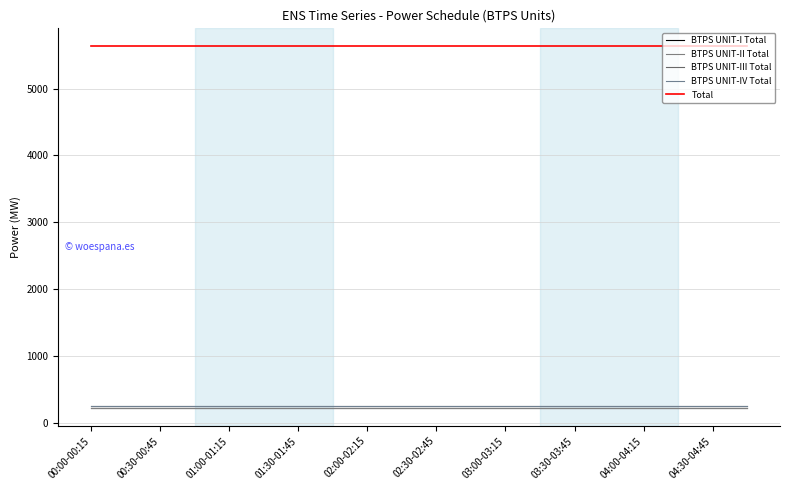

Reading right to left, transcribe all the data shown in this chart.

BTPS UNIT-I Total: 220	220	220	220	220	220	220	220	220	220	220	220	220	220	220	220	220	220	220	220
BTPS UNIT-II Total: 220	220	220	220	220	220	220	220	220	220	220	220	220	220	220	220	220	220	220	220
BTPS UNIT-III Total: 245	245	245	245	245	245	245	245	245	245	245	245	245	245	245	245	245	245	245	245
BTPS UNIT-IV Total: 240	240	240	240	240	240	240	240	240	240	240	240	240	240	240	240	240	240	240	240
Total: 5631	5631	5631	5631	5631	5631	5631	5631	5631	5631	5631	5631	5631	5631	5631	5631	5631	5631	5631	5631